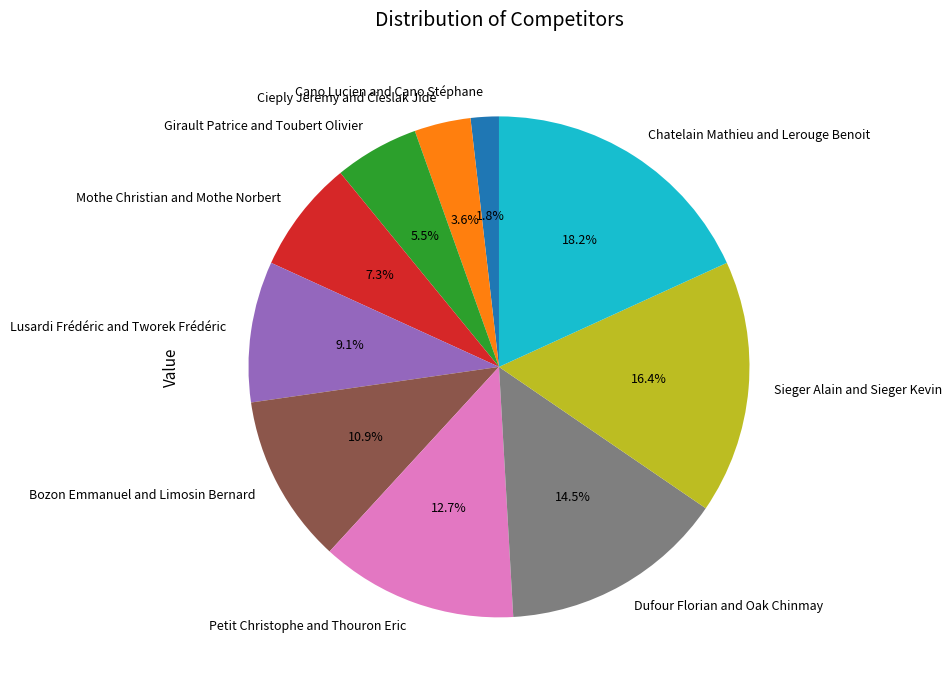

To the nearest percent, what portion does Sieger Alain and Sieger Kevin represent?

16%